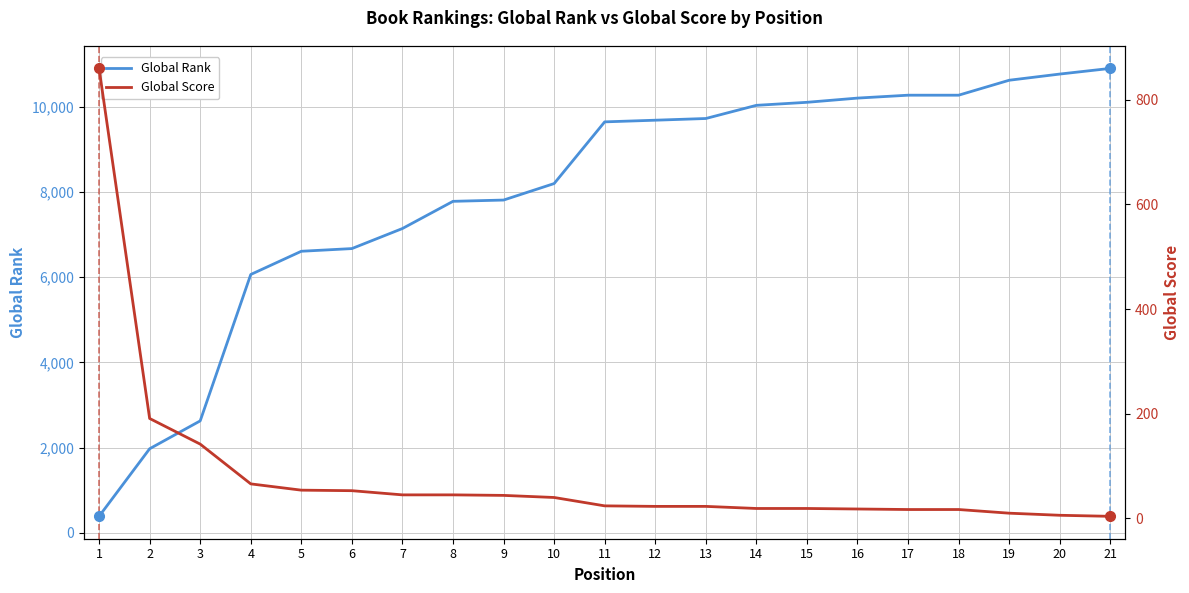

Where is Global Rank nearest to the value 5643?

4